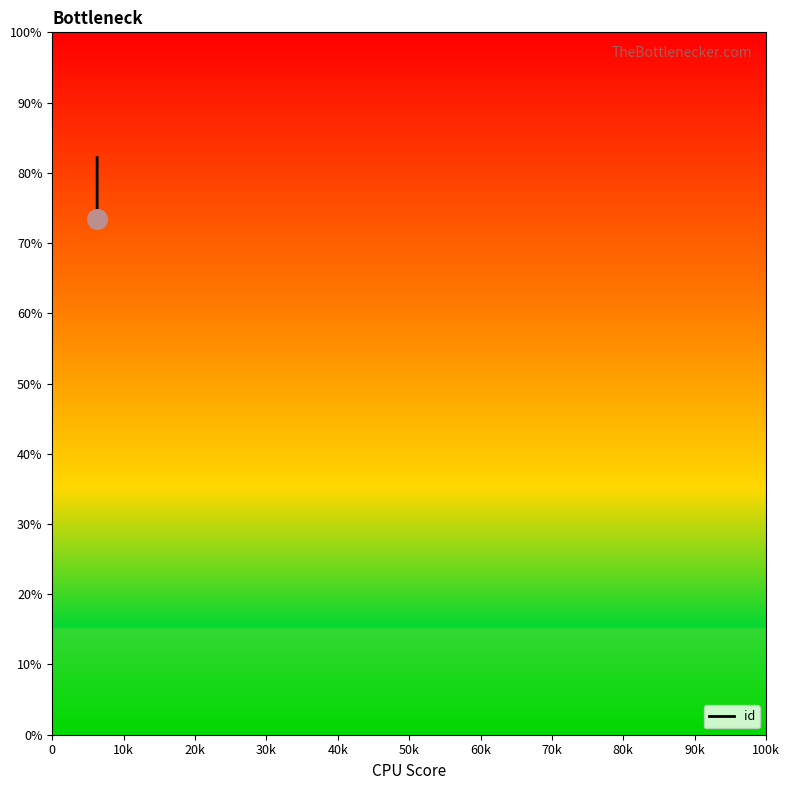

Which has a higher value, 0 or 10k?

10k